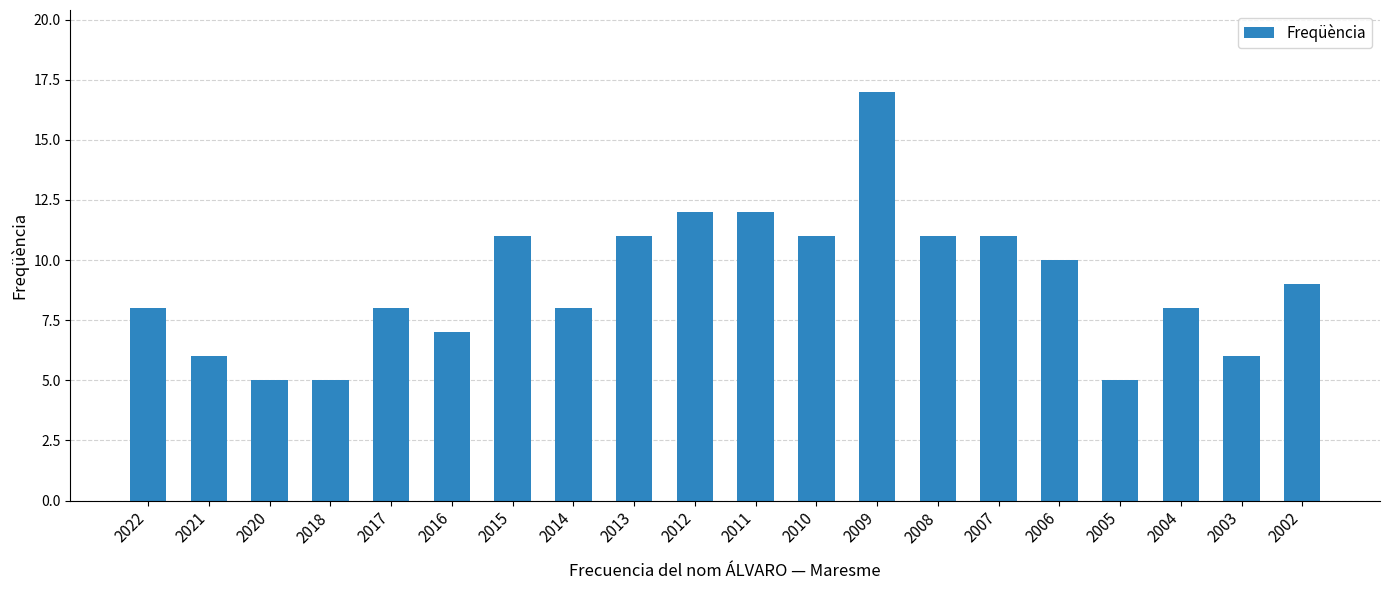

What is the smallest value displayed?

5